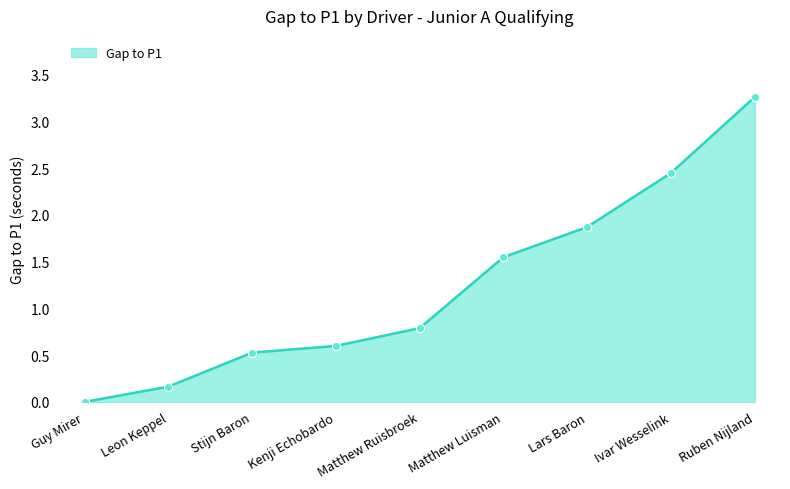

Which has a higher value, Leon Keppel or Matthew Luisman?

Matthew Luisman